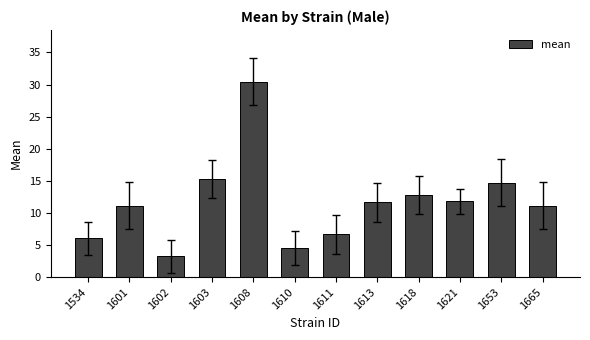

What is the value of the 2nd bar from the left?

11.2